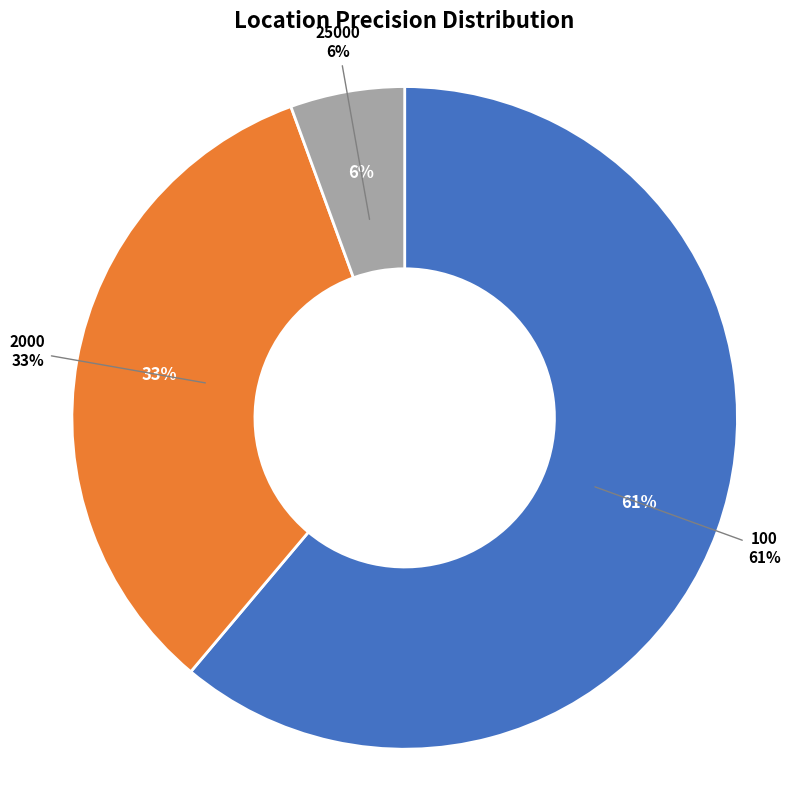

Which category has the smallest portion of the pie?

25000